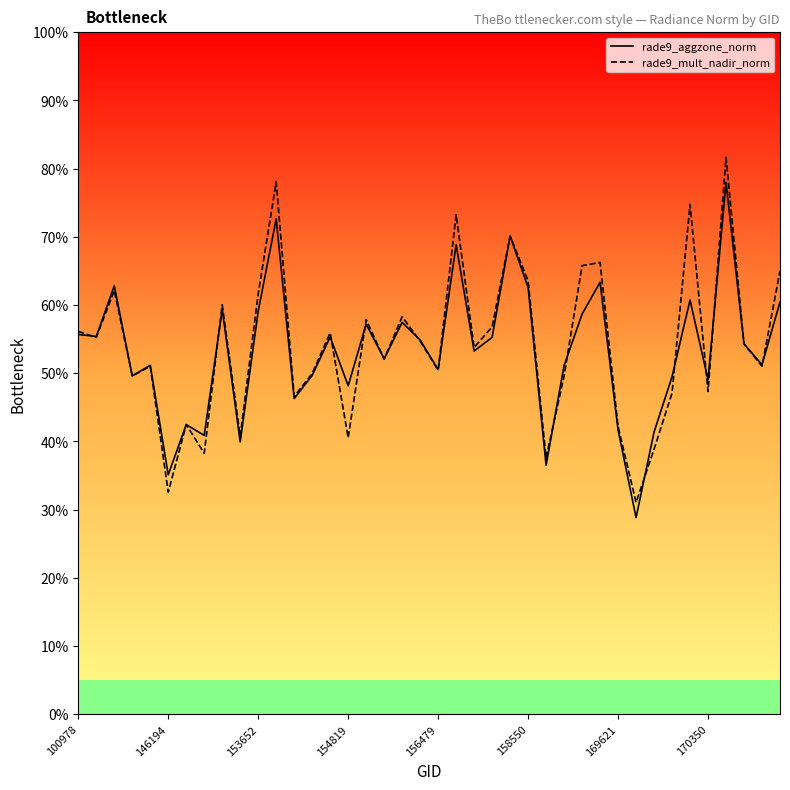

What is the value of the rade9_mult_nadir_norm point at the 6th from the left?

32.6